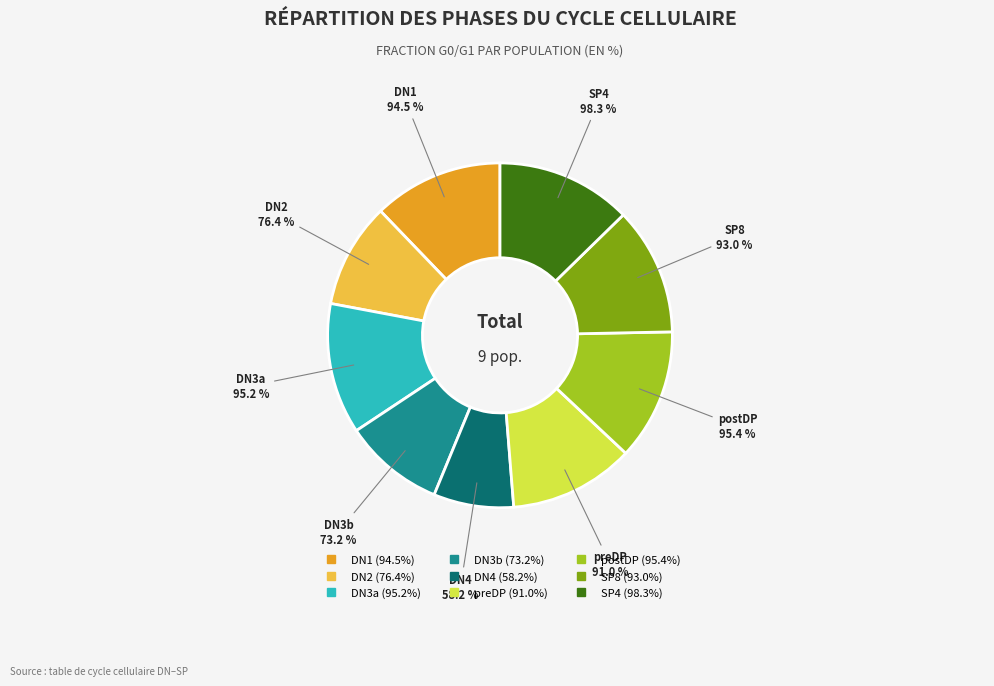

Rank the categories by value from lowest to highest.

DN4, DN3b, DN2, preDP, SP8, DN1, DN3a, postDP, SP4